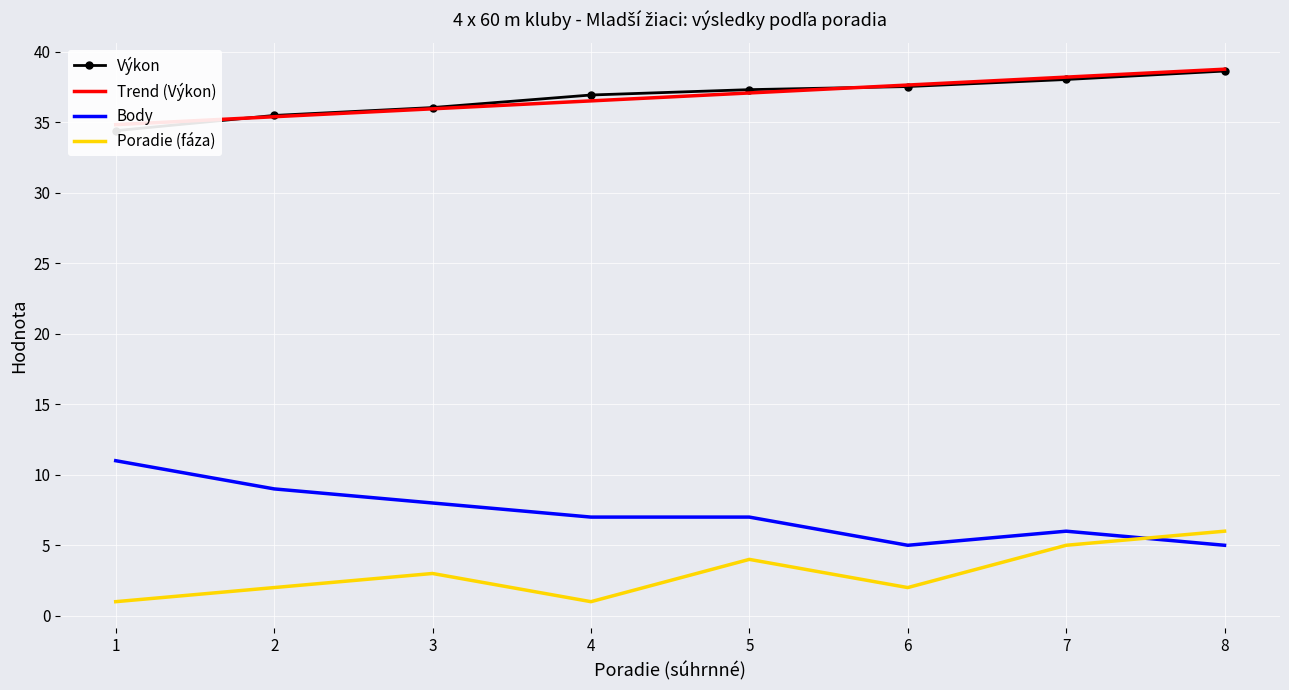

True or false: Poradie (fáza) has a value of 6.0 at 8.

True